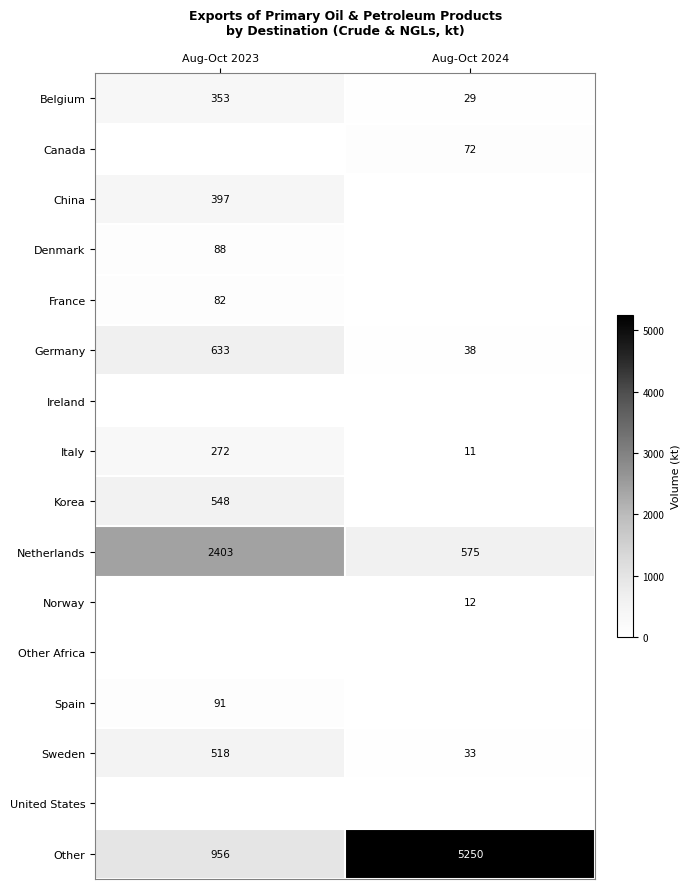

How many data points in Norway are less than 11?

1